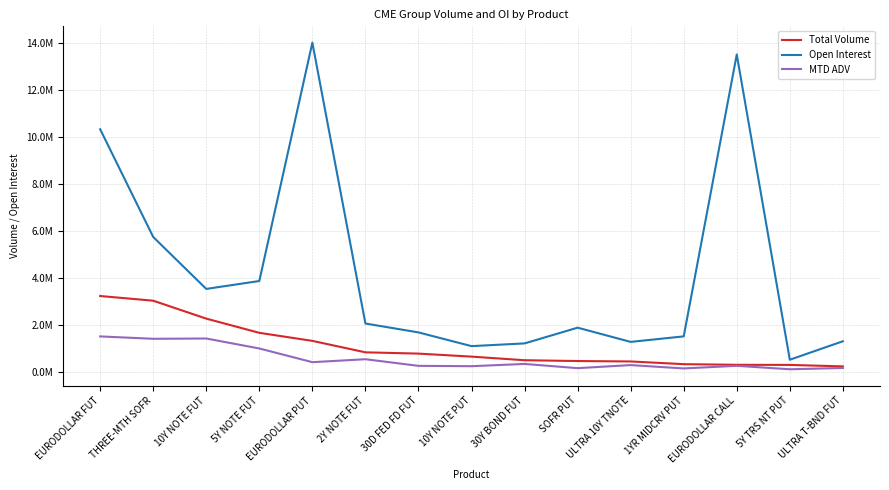

What is the difference between the MTD ADV values at EURODOLLAR PUT and 30Y BOND FUT?

75230.4